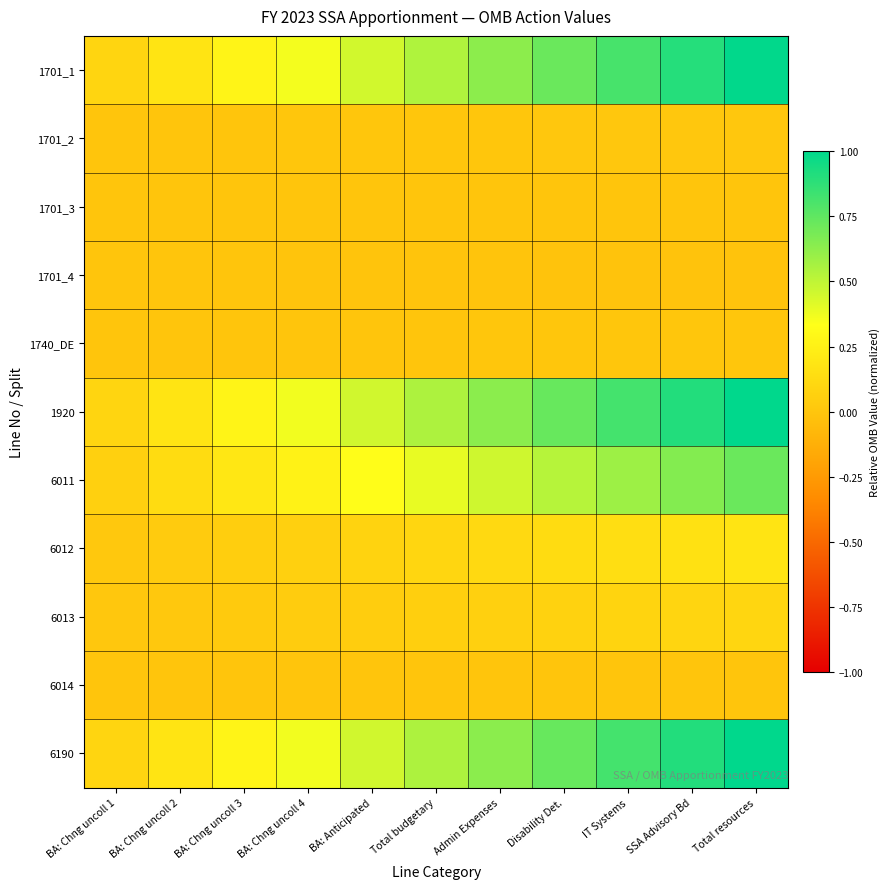

How many series are shown in this chart?

11